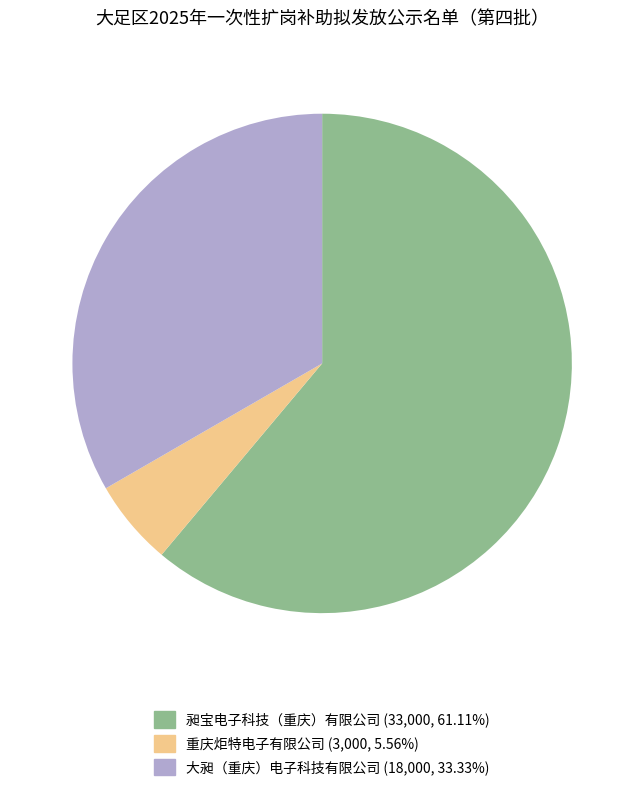

Rank the categories by value from highest to lowest.

昶宝电子科技（重庆）有限公司, 大昶（重庆）电子科技有限公司, 重庆炬特电子有限公司